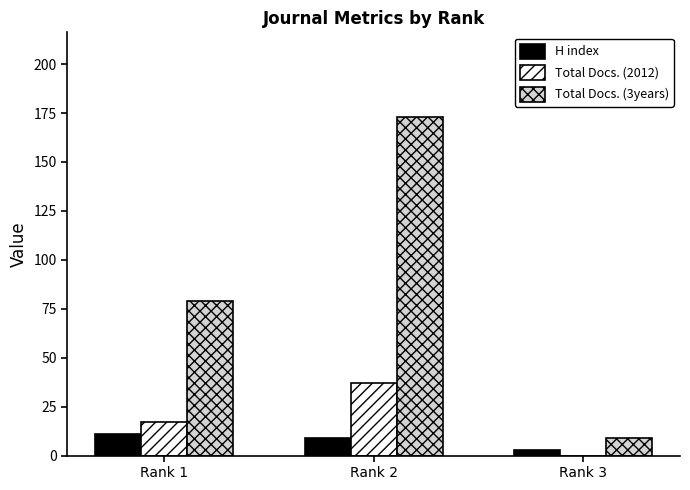

What is the sum of all Total Docs. (2012) values?

54